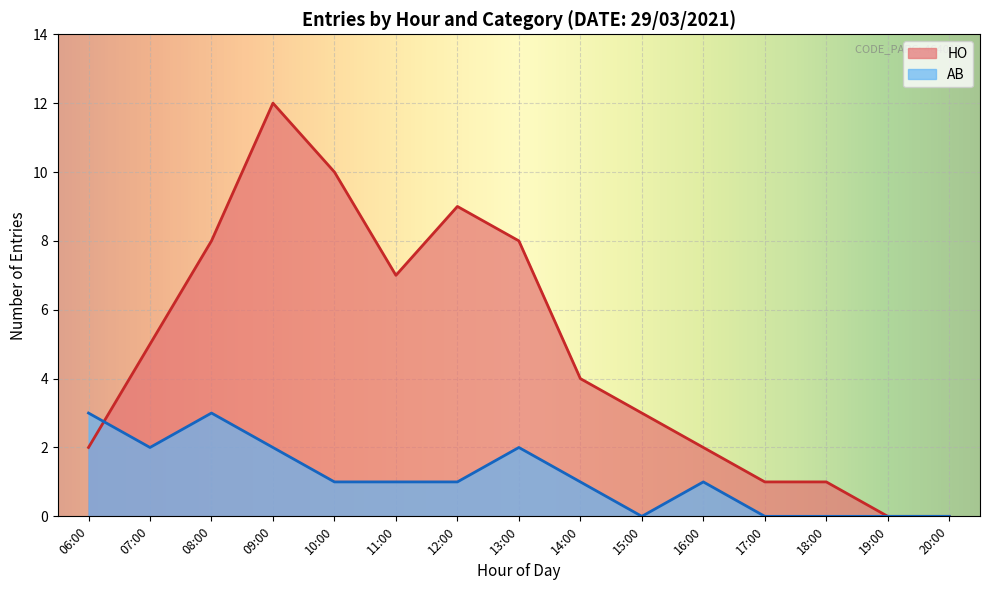

At which category is the sum across all series the highest?

09:00